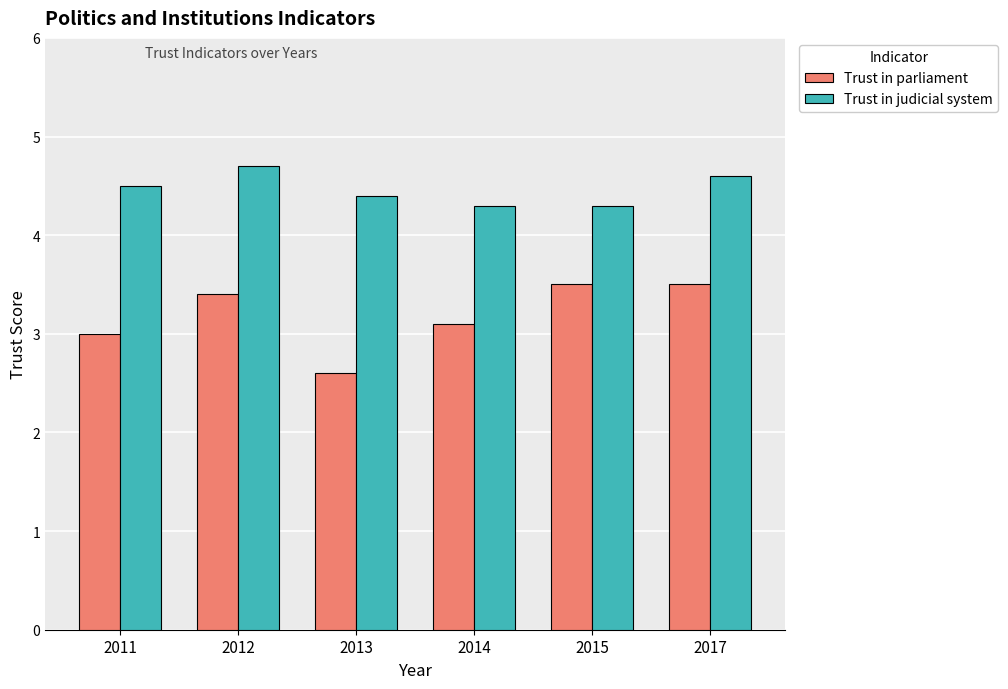

What is the total value across all series at 2012?

8.1